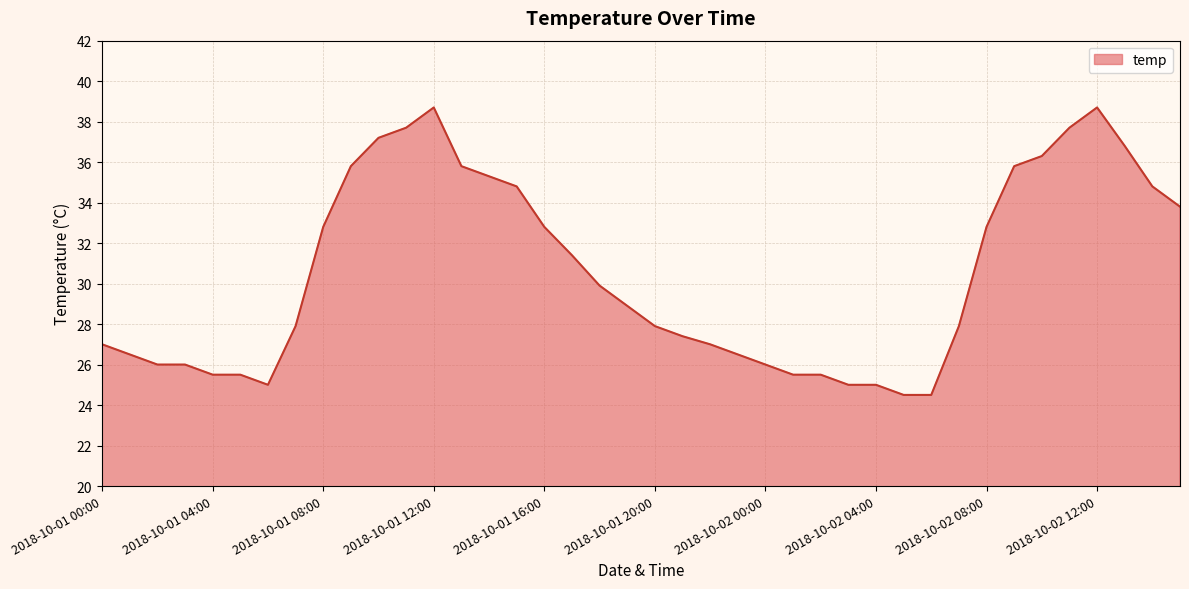

What is the minimum value shown in the chart?

24.5